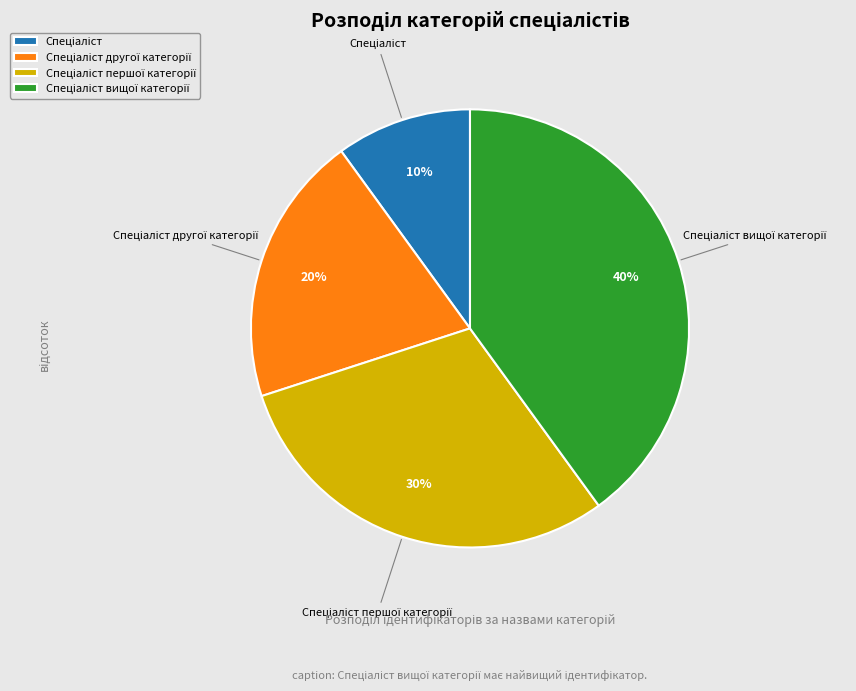

Count the number of slices in the pie.

4